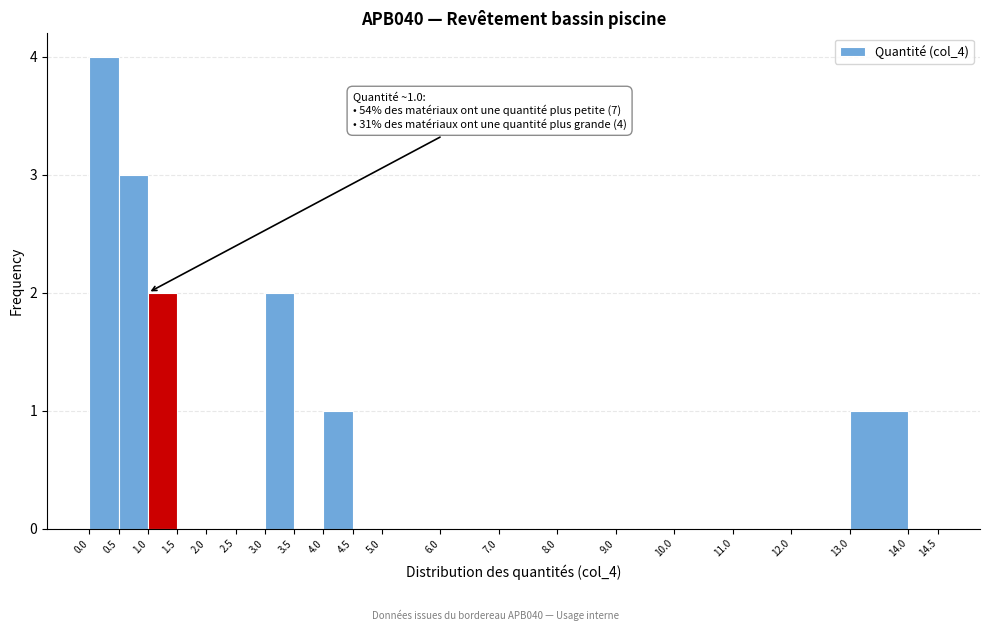

Over which range of the x-axis is the bar tallest?

0.0 to 0.5